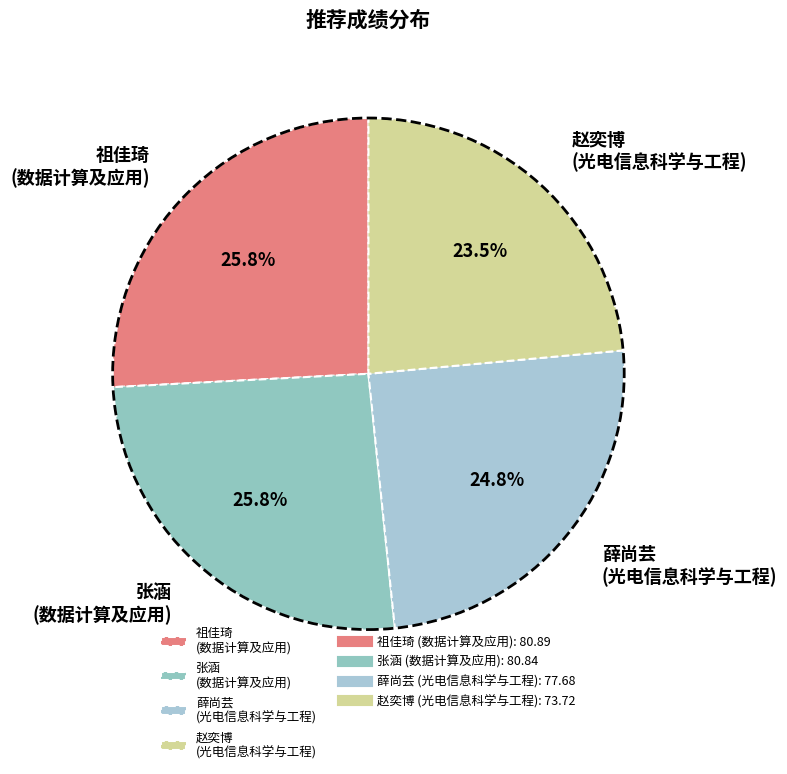

Does any single category account for the majority?

No